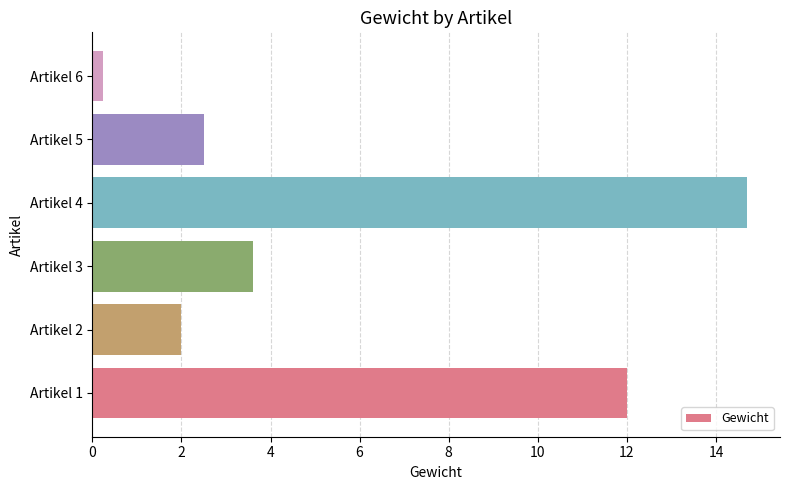

Rank the categories by value from lowest to highest.

Artikel 6, Artikel 2, Artikel 5, Artikel 3, Artikel 1, Artikel 4